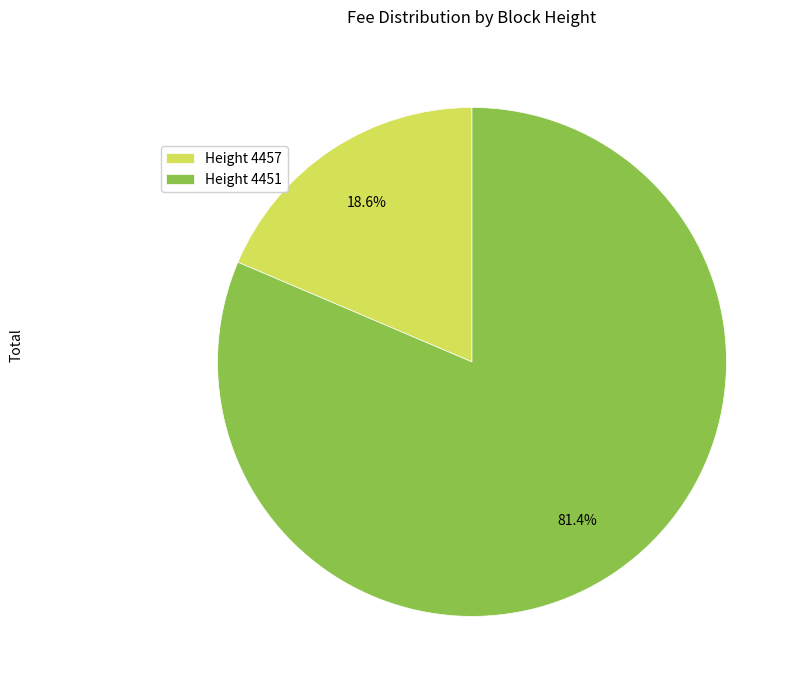

Do Height 4451 and Height 4457 together represent more than half of the pie?

Yes